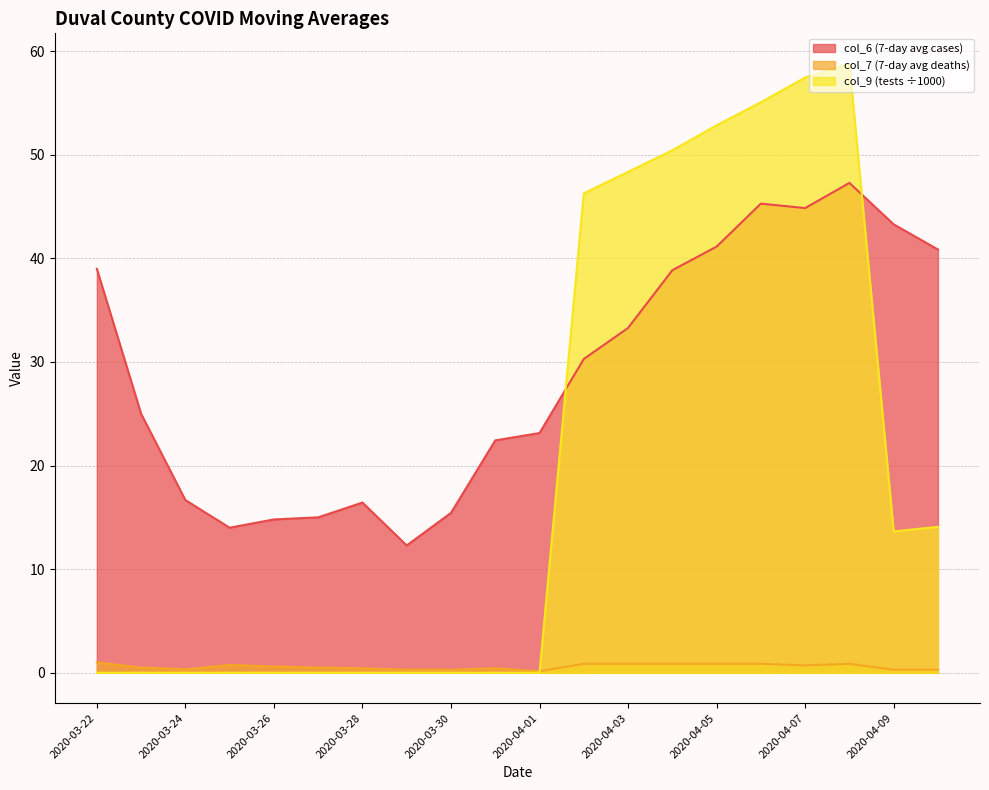

Reading right to left, transcribe all the data shown in this chart.

col_6: 40.9	43.3	47.3	44.9	45.3	41.1	38.9	33.3	30.3	23.1	22.4	15.4	12.3	16.4	15.0	14.8	14.0	16.7	25.0	39.0
col_7: 0.3	0.3	0.9	0.7	0.9	0.9	0.9	0.9	0.9	0.1	0.4	0.3	0.3	0.4	0.5	0.6	0.8	0.3	0.5	1.0
col_9: 14.1	13.6	58.8	57.5	55.1	52.8	50.4	48.4	46.3	0.0	0.0	0.0	0.0	0.0	0.0	0.0	0.0	0.0	0.0	0.0